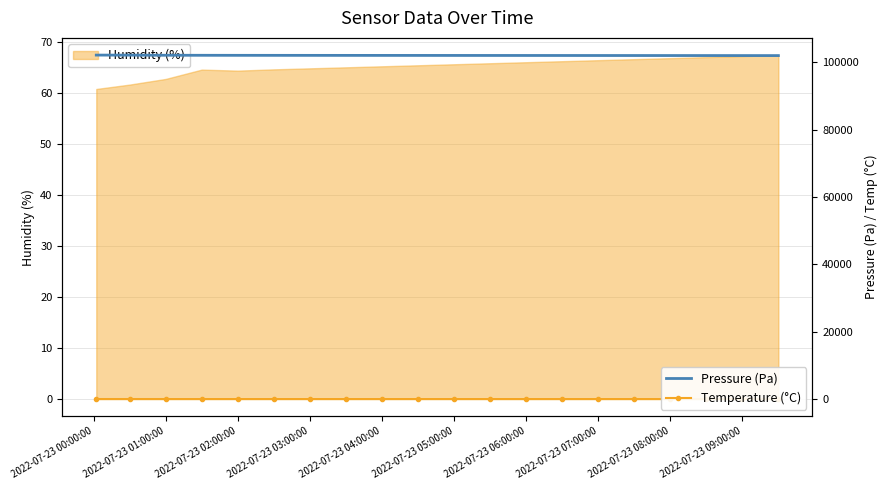

How many values in the Pressure (Pa) series are below 101990?

10